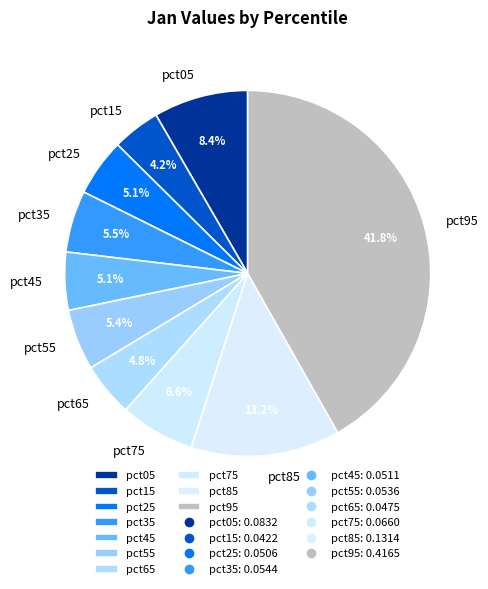

Which category has the biggest portion of the pie?

pct95